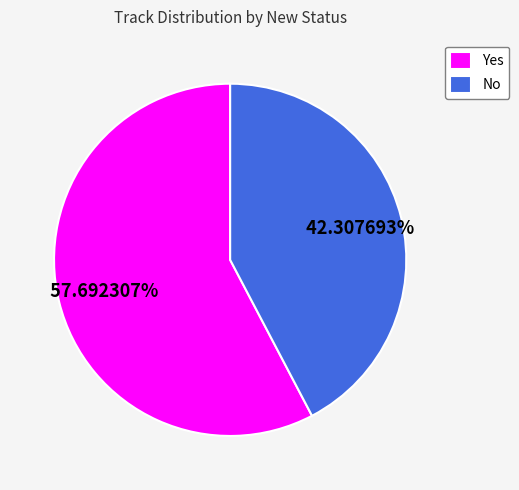

Does No represent more than half of the total?

No